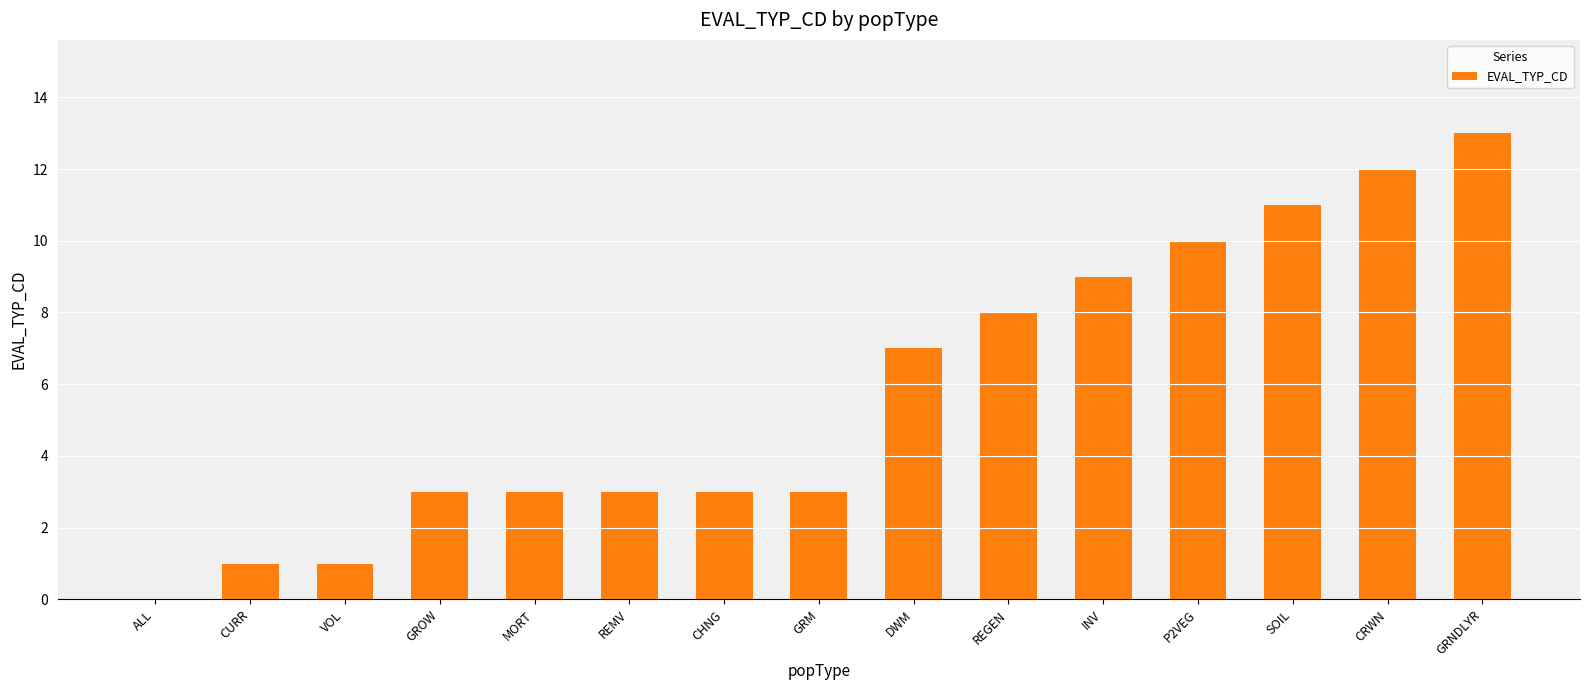

The chart shows a value of 3 at GRM. True or false?

True